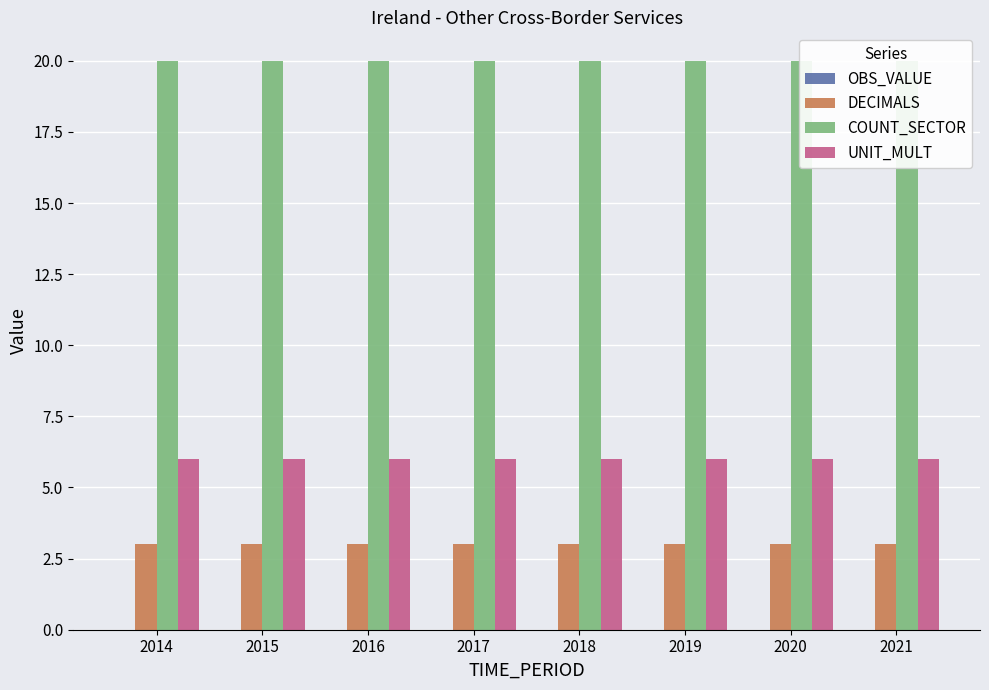

What is the maximum value shown in the chart?

20